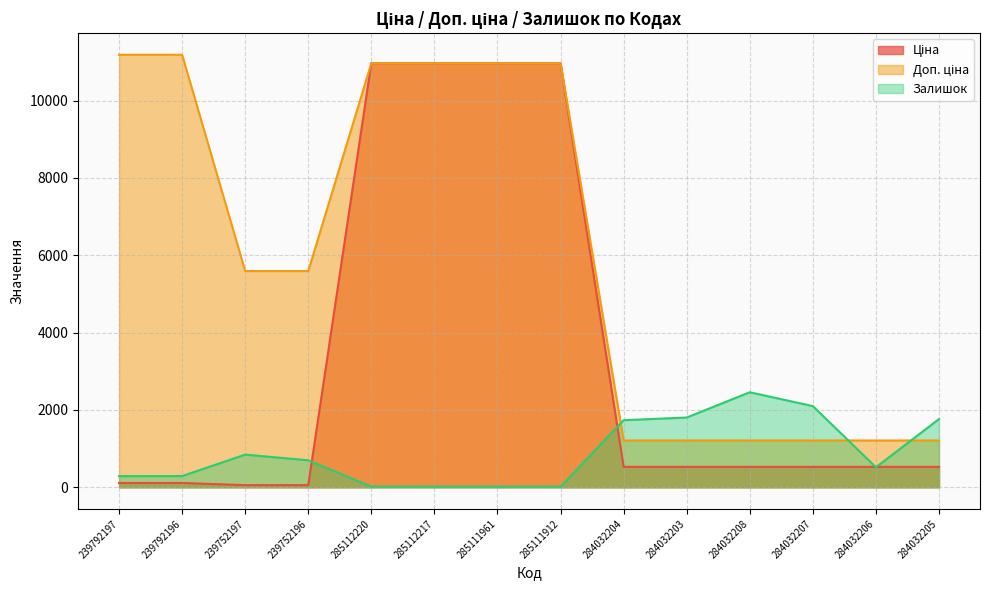

What is the difference between the second highest and minimum values in the Доп. ціна series?

9971.3